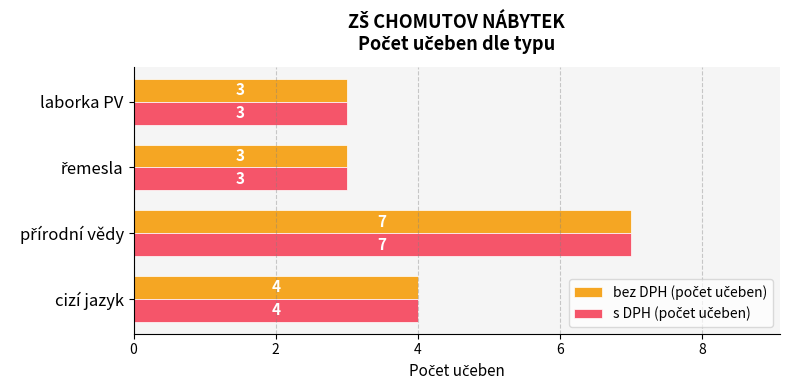

What is the total value across all series at laborka PV?

6